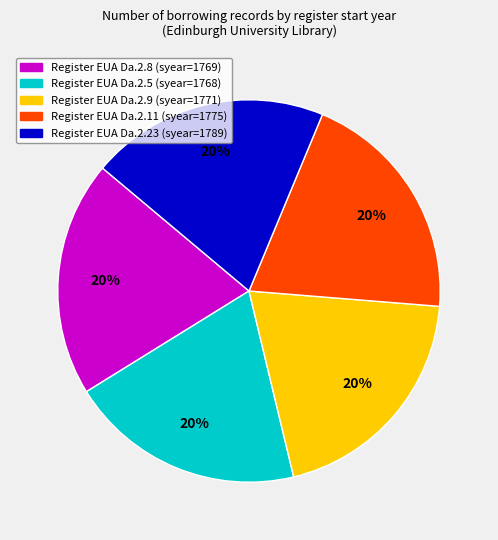

To the nearest percent, what is the average slice percentage?

20%